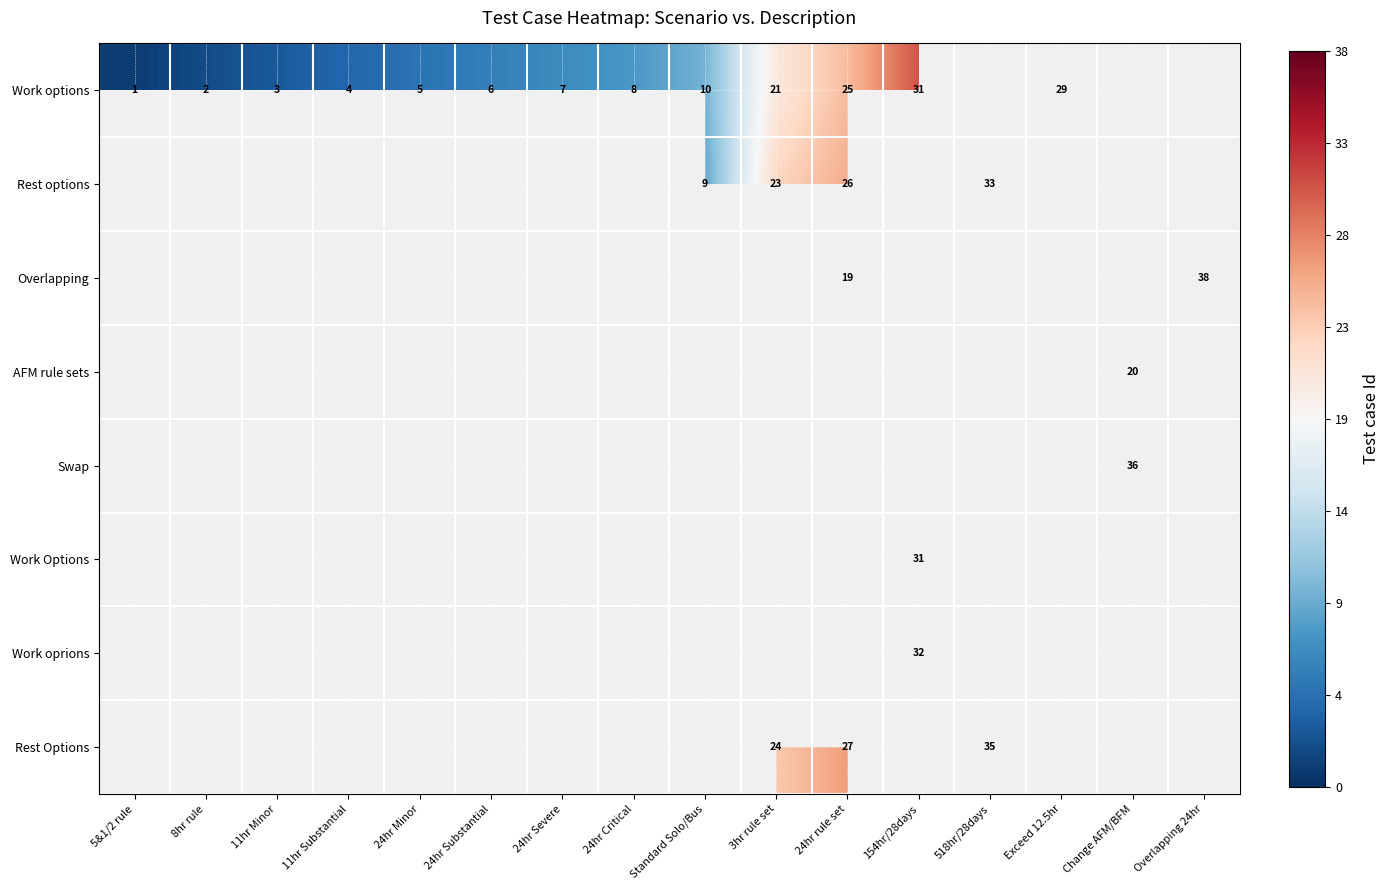

What is the difference between the Work options values at 5&1/2 rule and 24hr Severe?

6